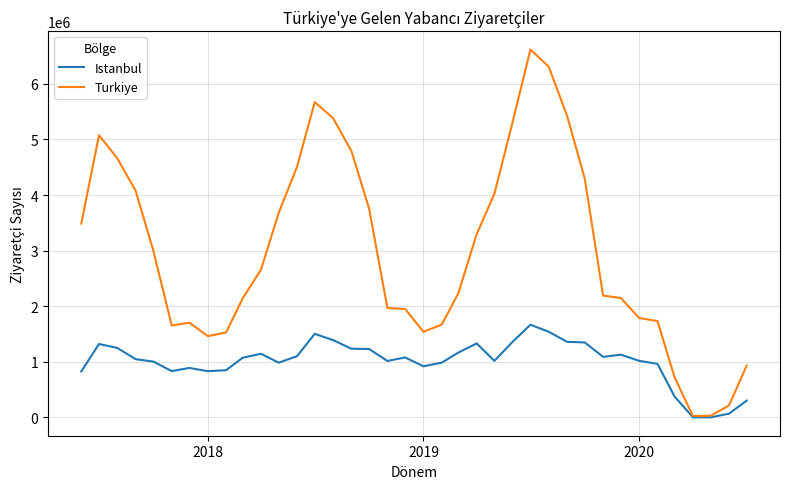

What is the greatest value displayed?

6617380